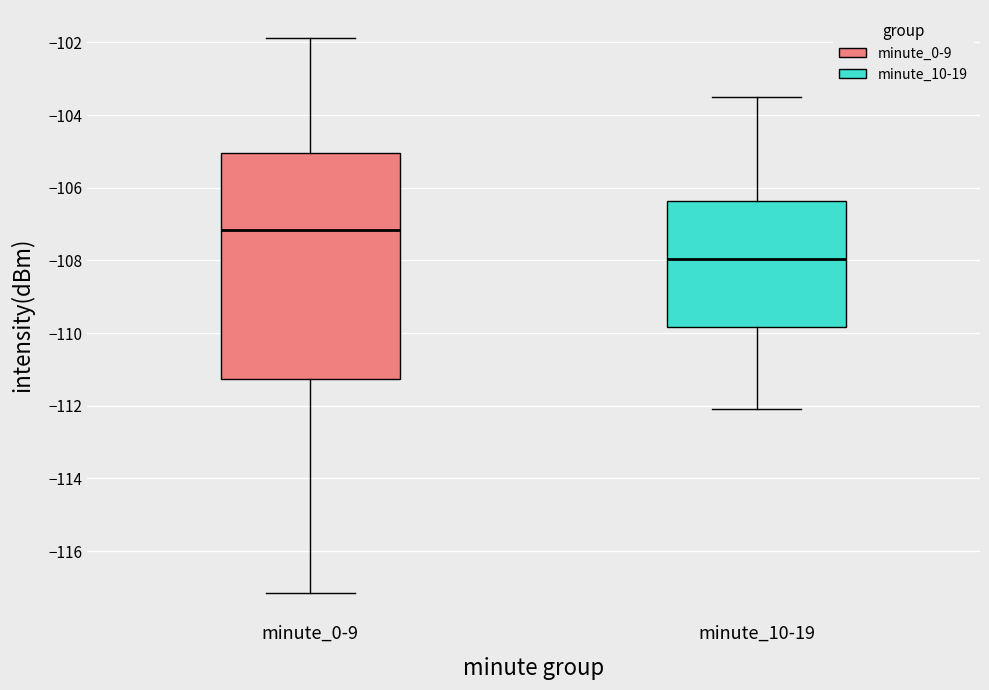

Which box is the tallest, from its lower edge to its upper edge?

minute_0-9